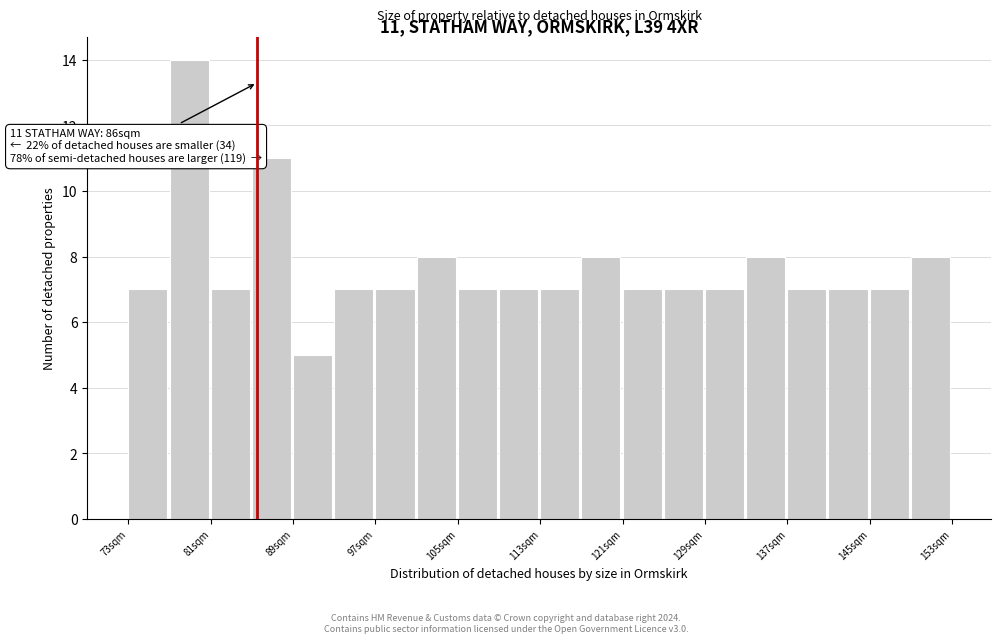

Read against the x-axis, roughly where is the centre of the tallest bar?

79